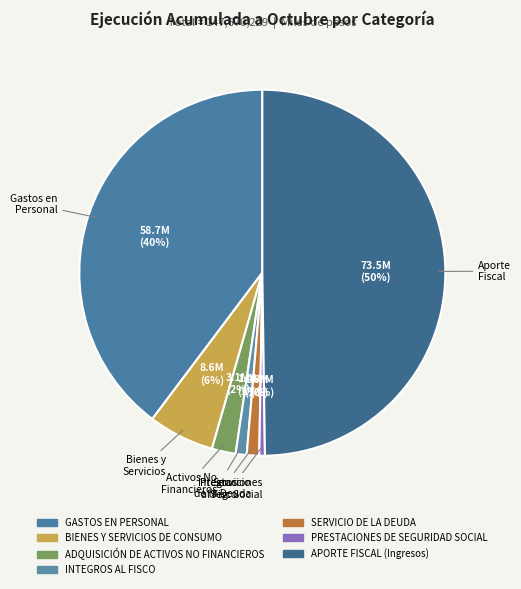

To the nearest percent, what is the combined percentage of INTEGROS AL FISCO and PRESTACIONES DE SEGURIDAD SOCIAL?

1%